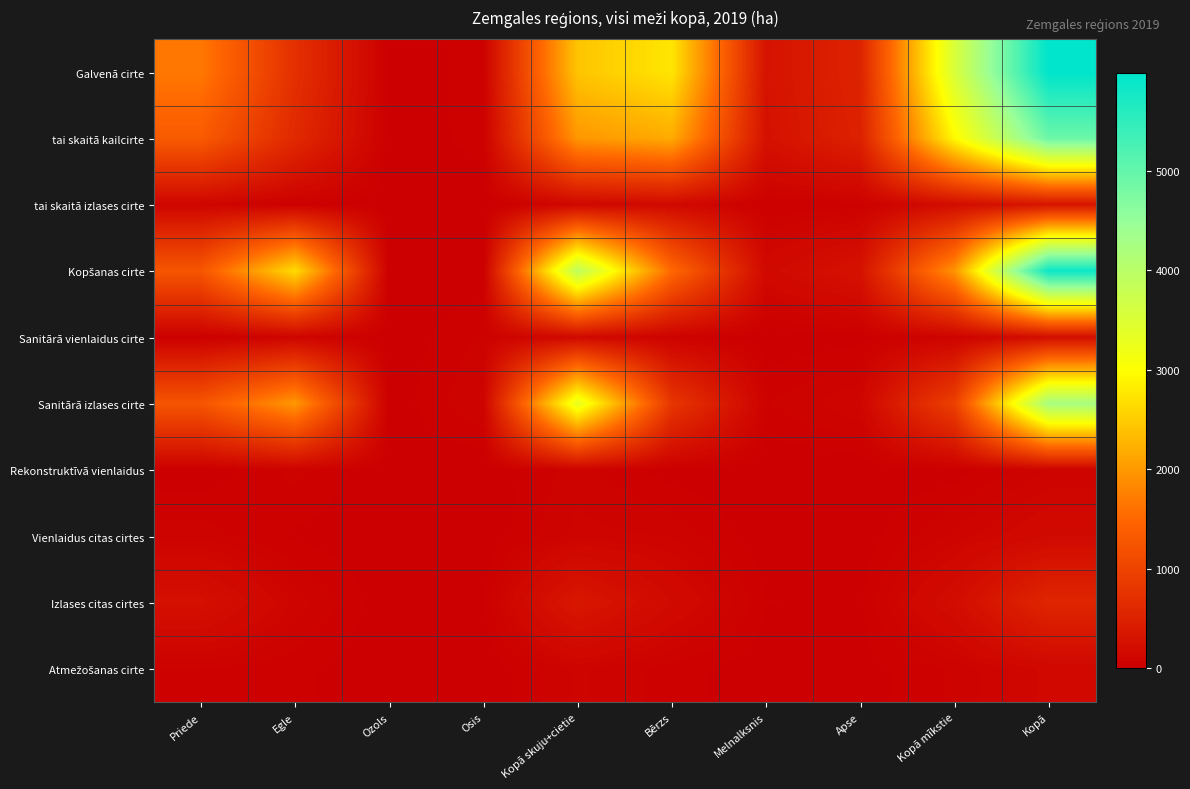

Which series has the largest range (max minus min)?

Galvenā cirte